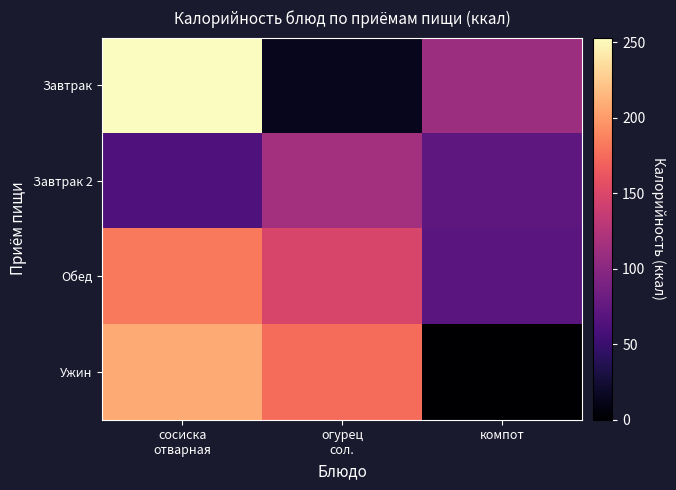

What is the total value across all series at сосиска
отварная?

706.5